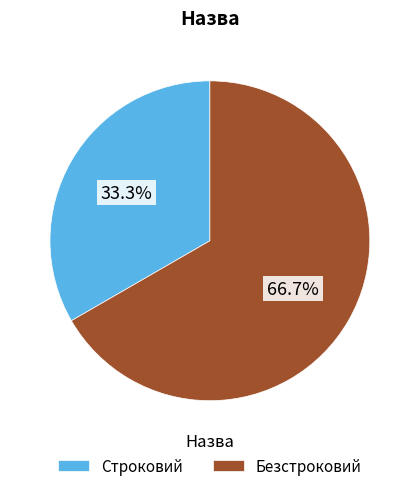

What is the ratio of the value at Строковий to the value at Безстроковий?

0.5